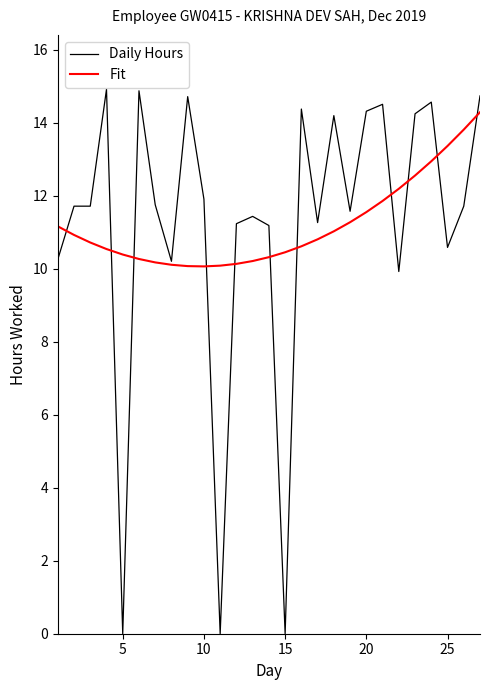

Which series has the widest spread of values?

Daily Hours